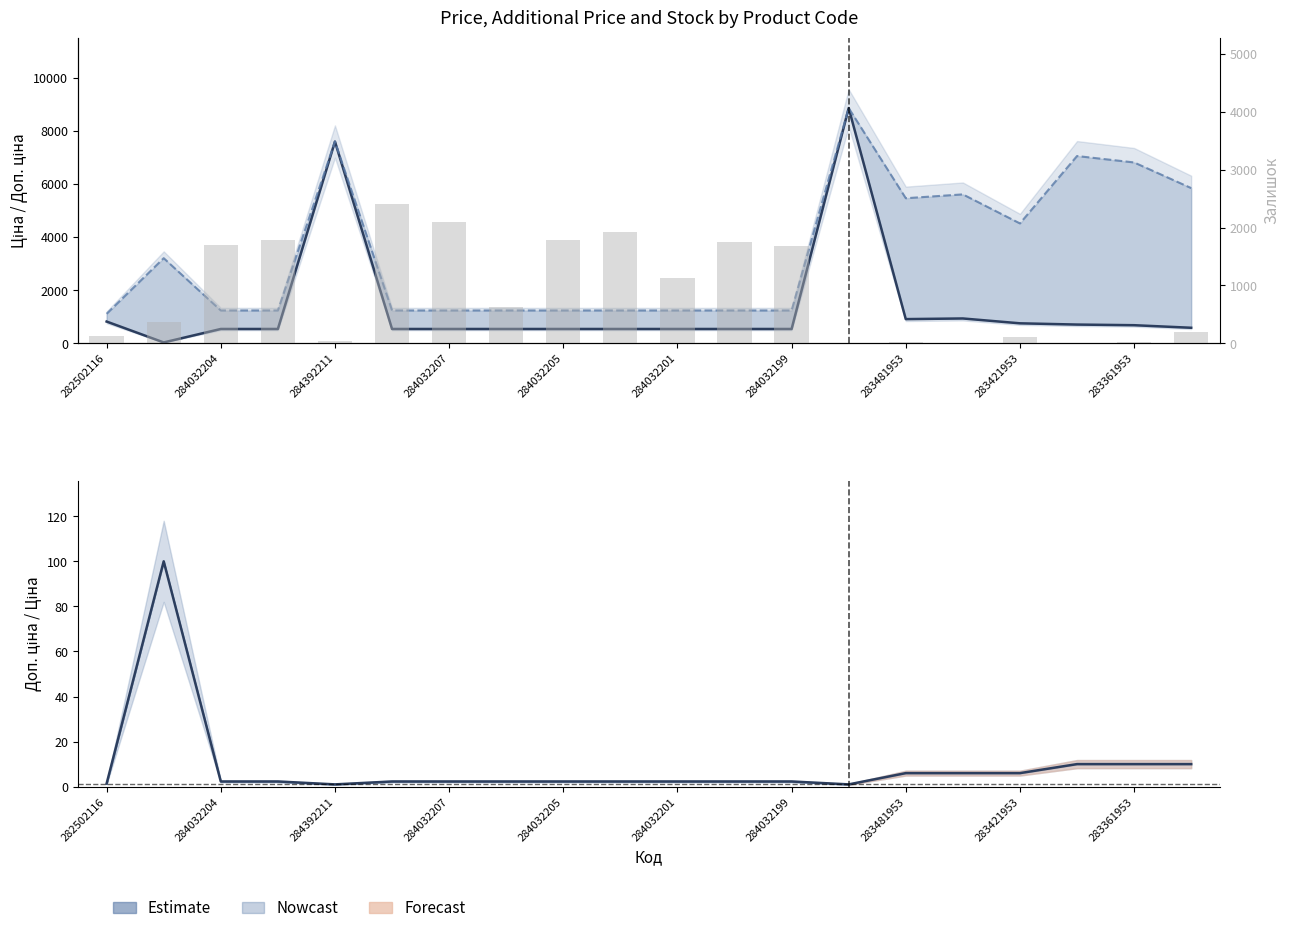

Which series has the largest total across all categories?

Доп. ціна